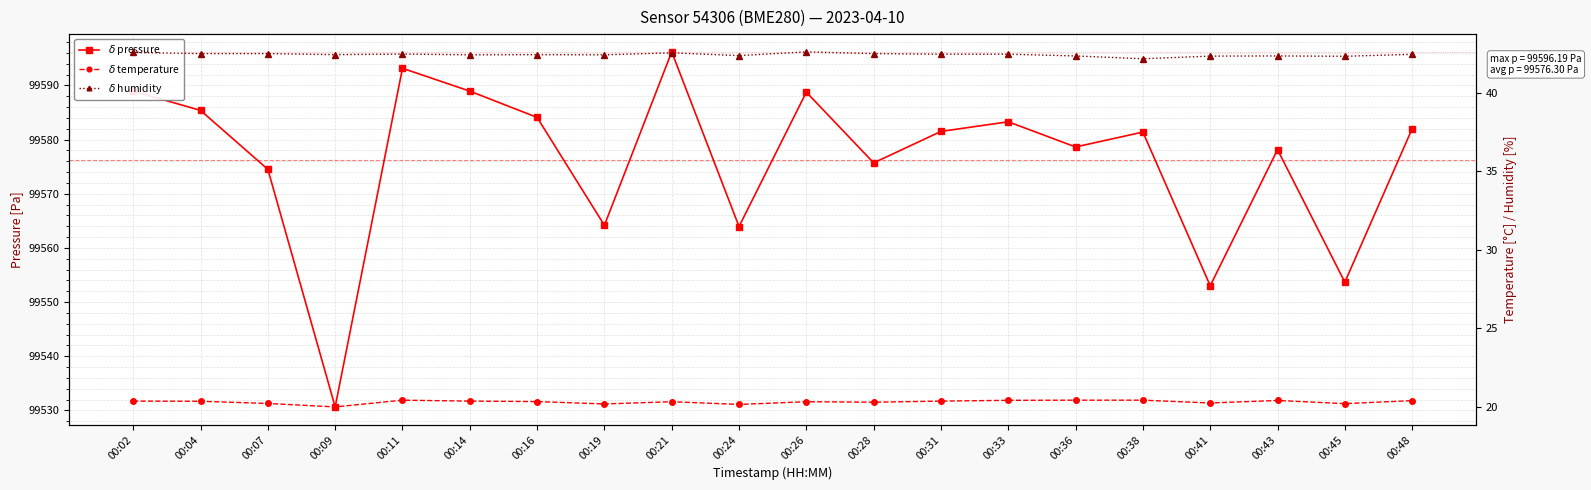

What is the difference between the maximum and minimum values in the $\delta$ pressure series?

65.6